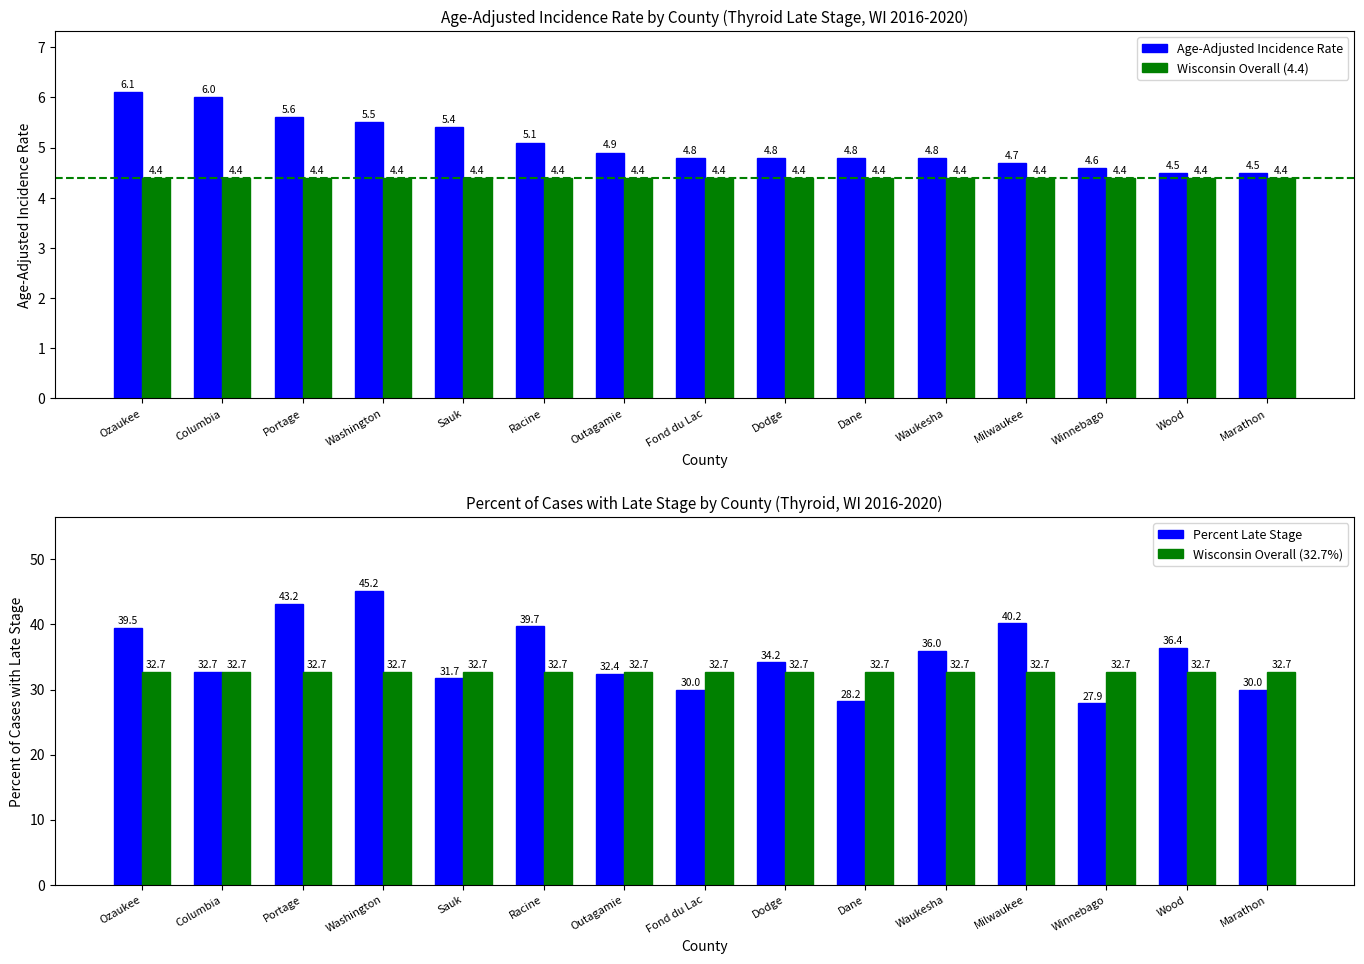

What is the minimum value shown in the chart?

4.4